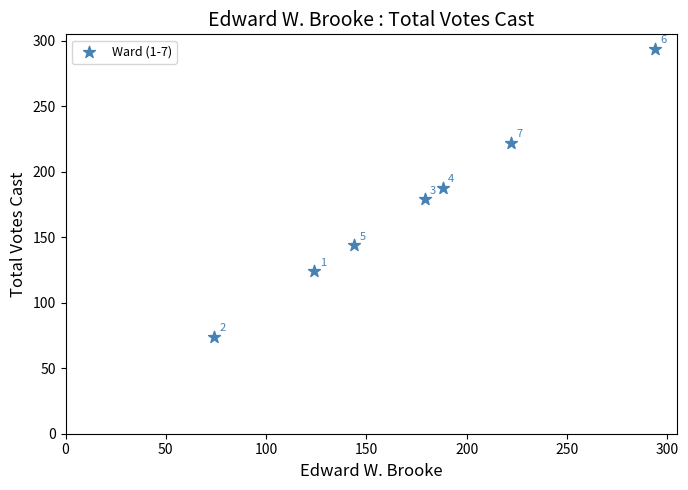

What Y value in the scatter plot is closest to 184?

188